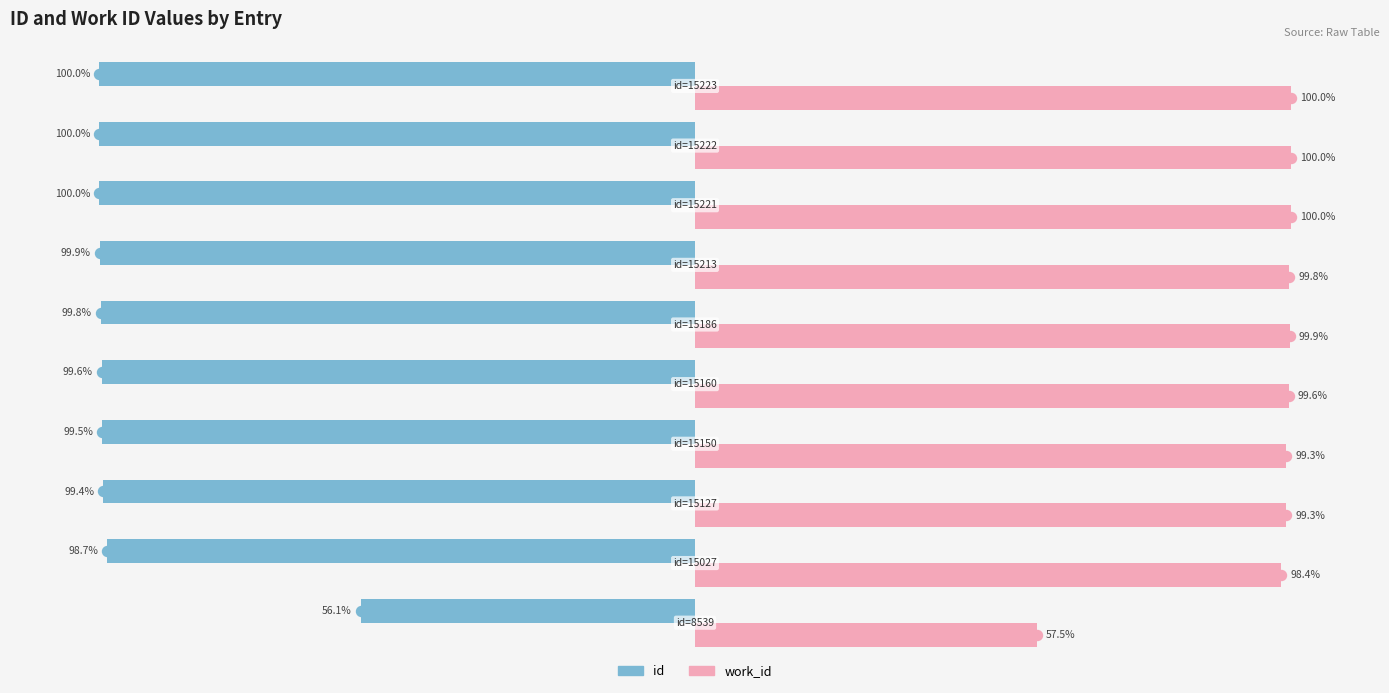

What are all the series names shown in the legend?

id, work_id